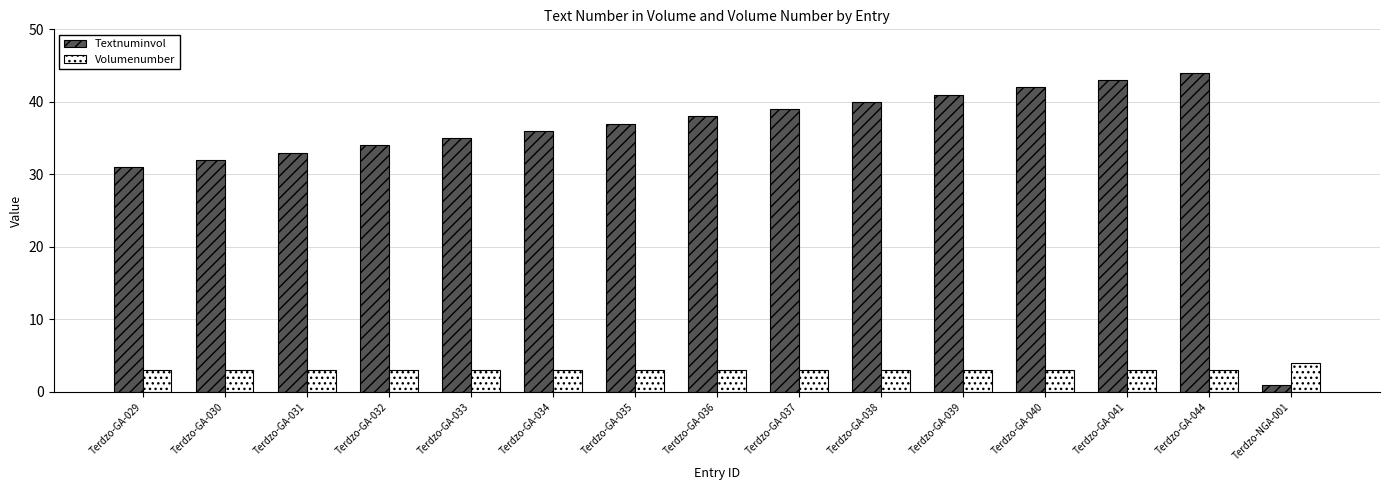

How many bars are there in total?

30